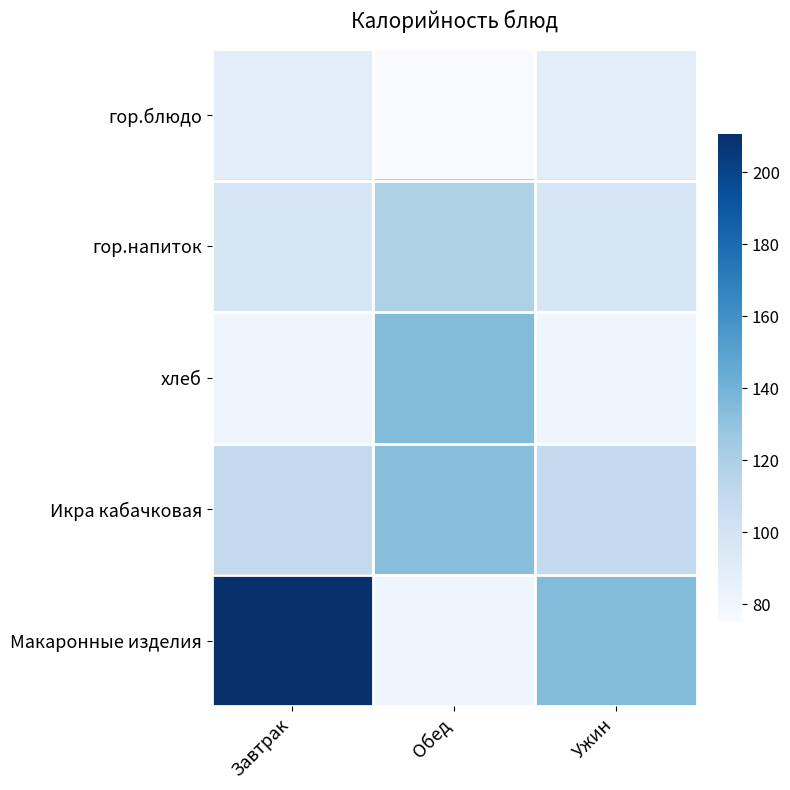

At how many categories does at least one series exceed 131?

3